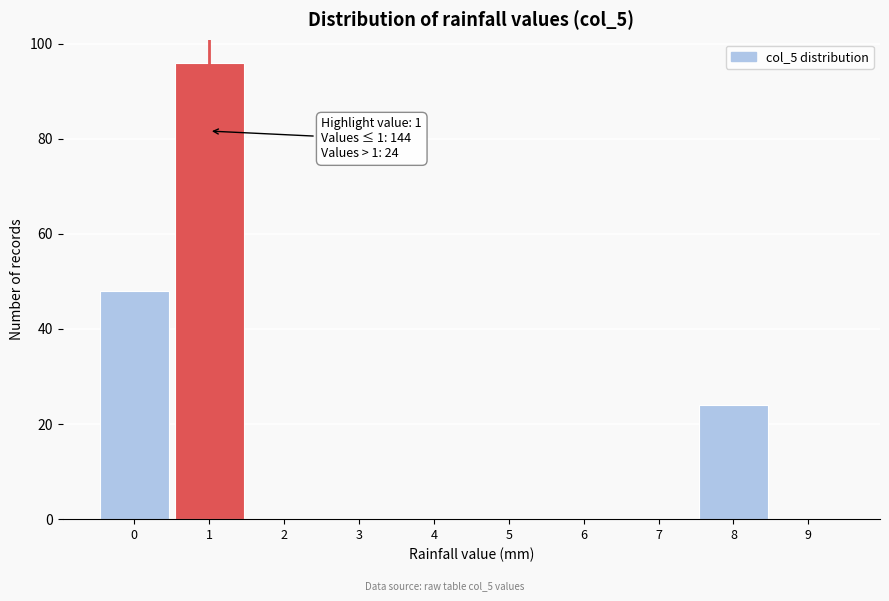

Over which range of the x-axis is the bar tallest?

0.5 to 1.5